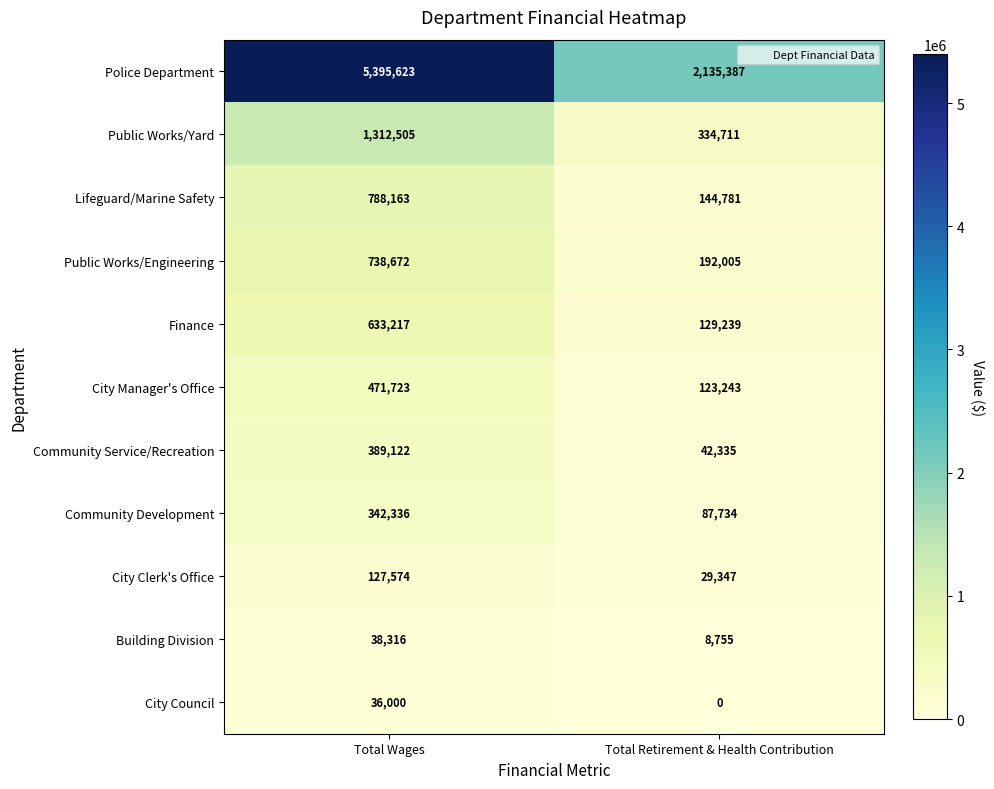

Which series changed the most between Total Wages and Total Retirement & Health Contribution?

Police Department